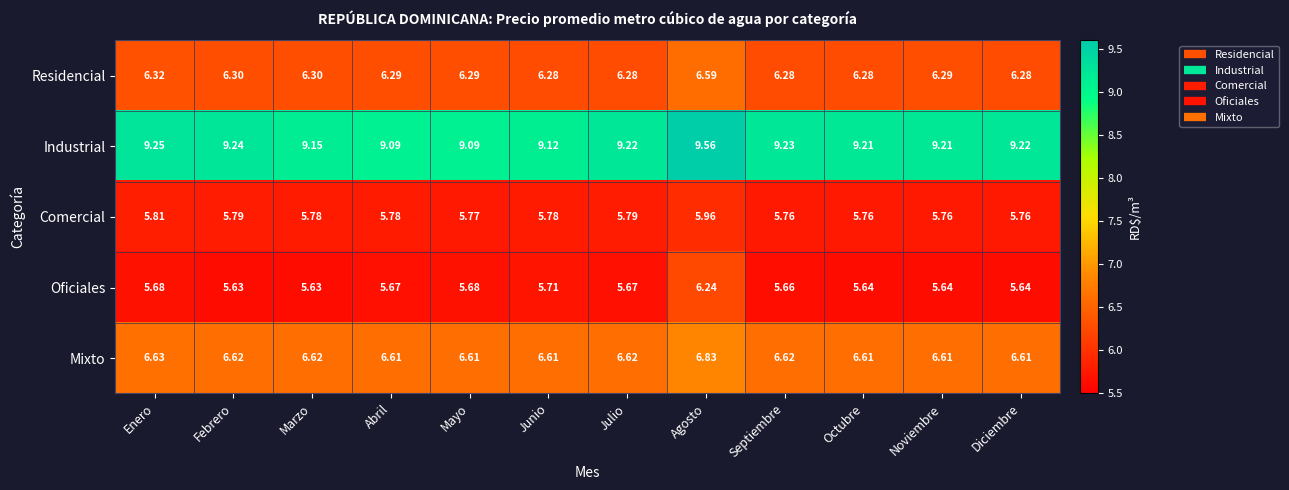

Which series has the largest range (max minus min)?

Oficiales